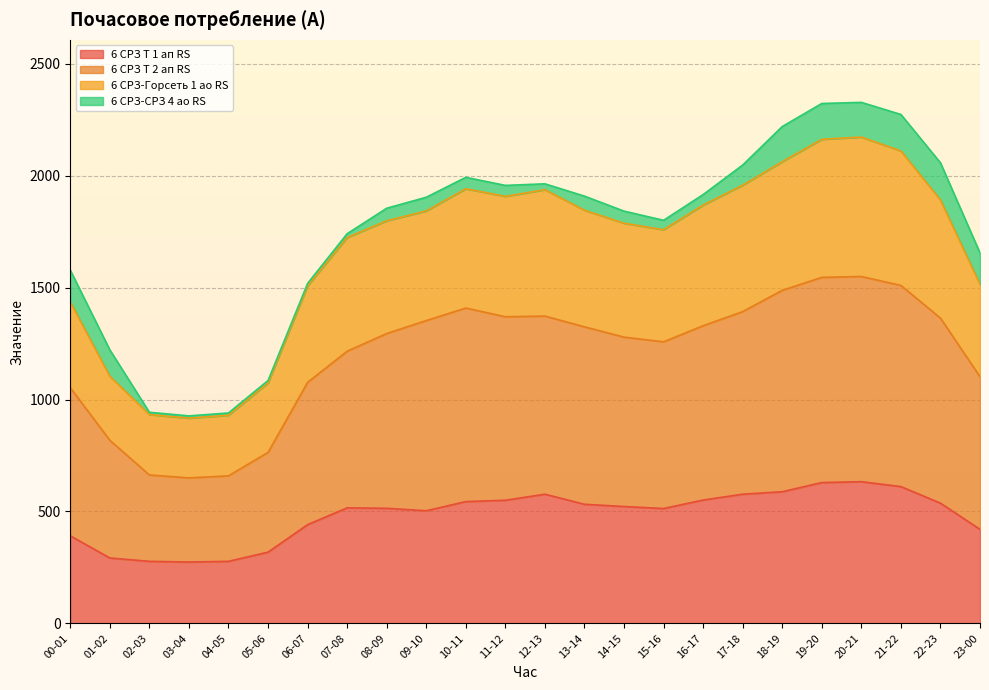

Does the chart have visible grid lines?

Yes